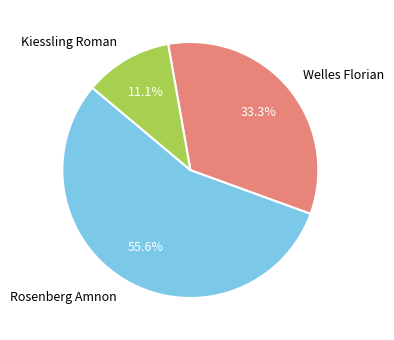

Which category has the smallest portion of the pie?

Kiessling Roman